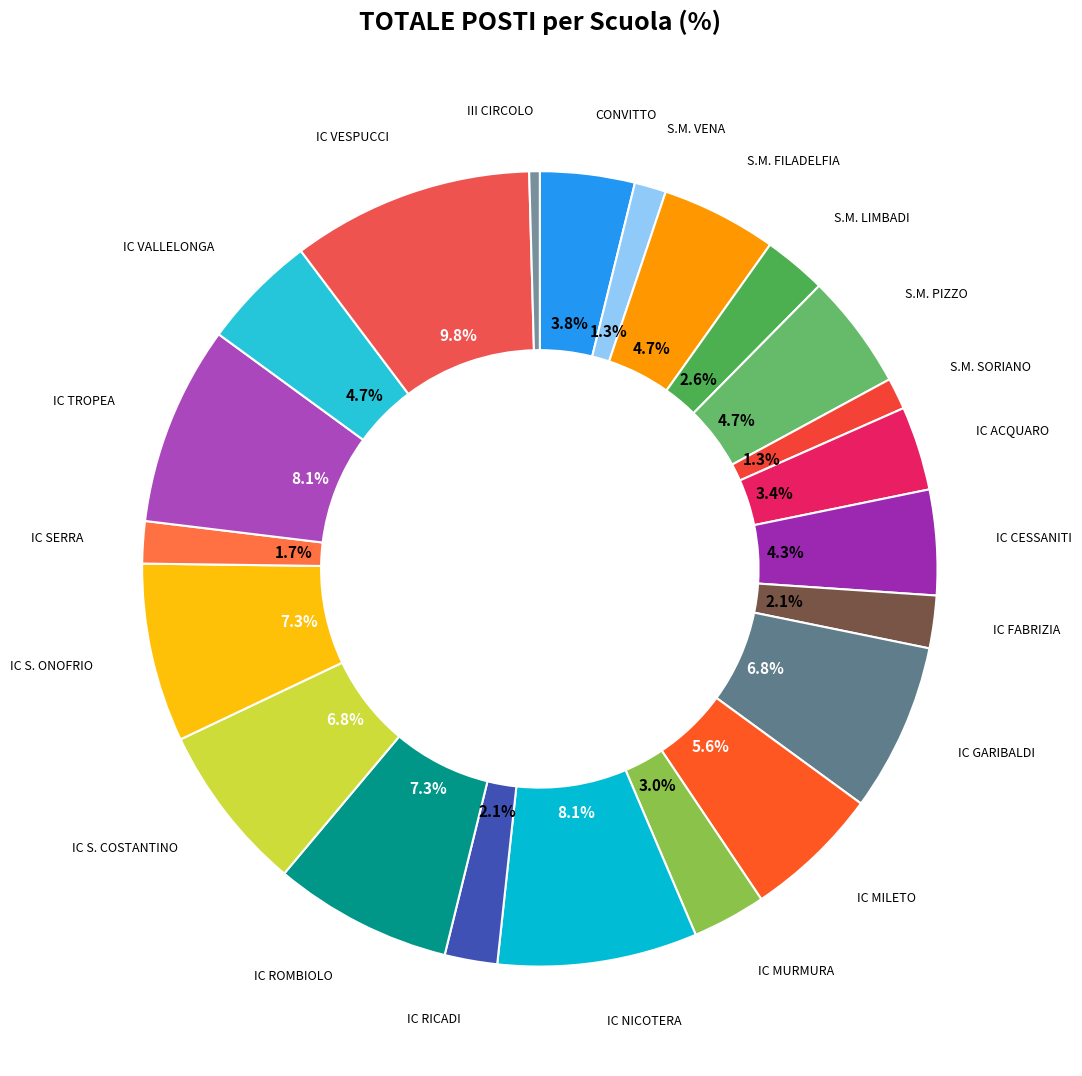

To the nearest percent, what portion does IC NICOTERA represent?

8%